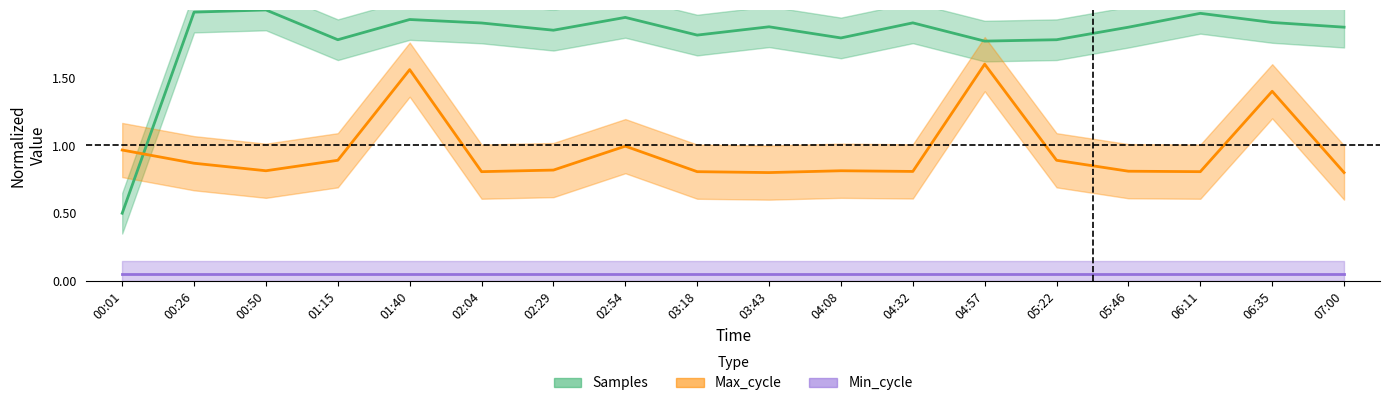

What is the total value across all series at 04:32?

2.7